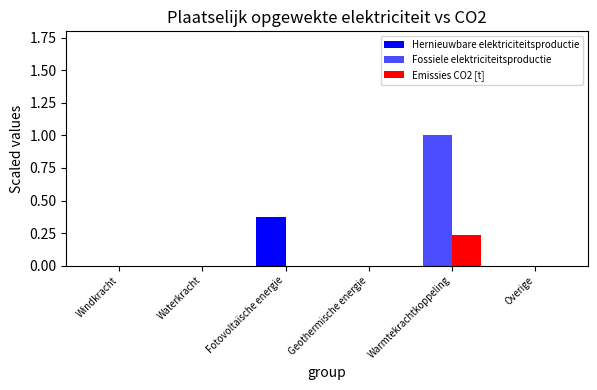

Is the value of Hernieuwbare elektriciteitsproductie at Overige greater than the value of Emissies CO2 [t] at Warmtekrachtkoppeling?

No